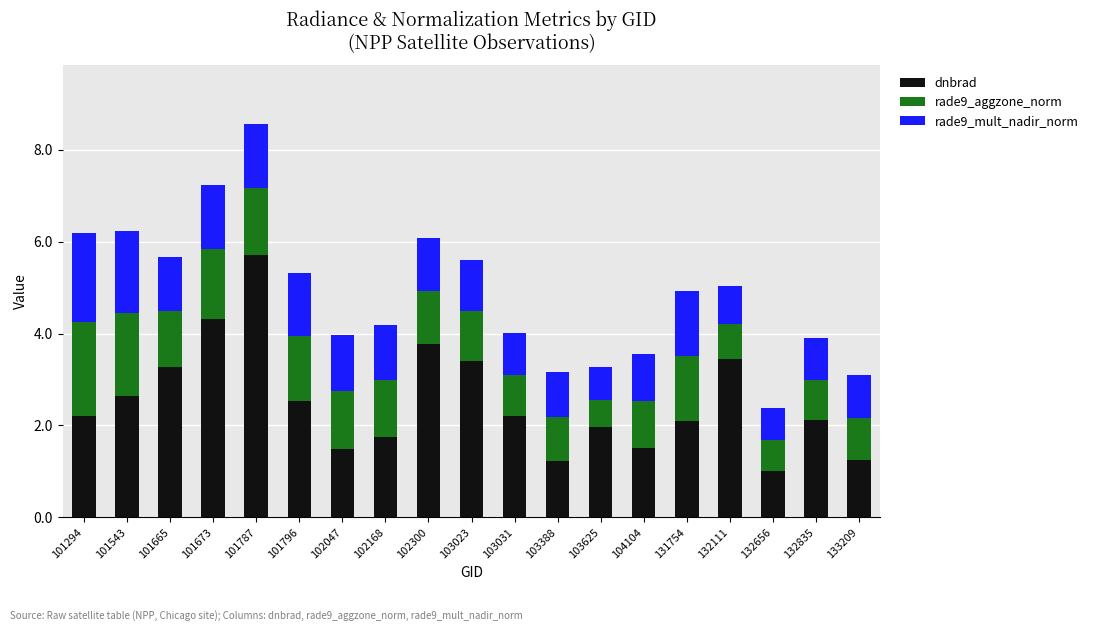

What is the difference between the dnbrad values at 131754 and 101665?

1.2